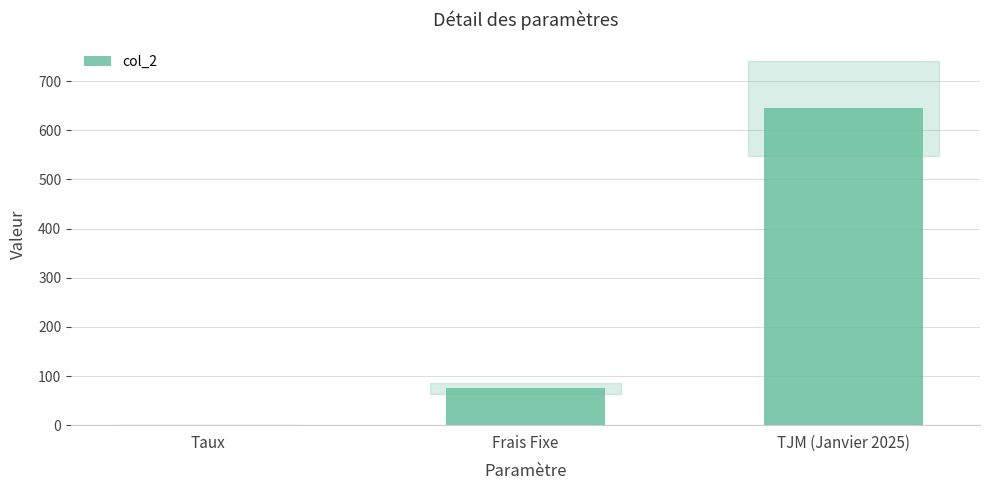

At which label is the value closest to 322?

Frais Fixe